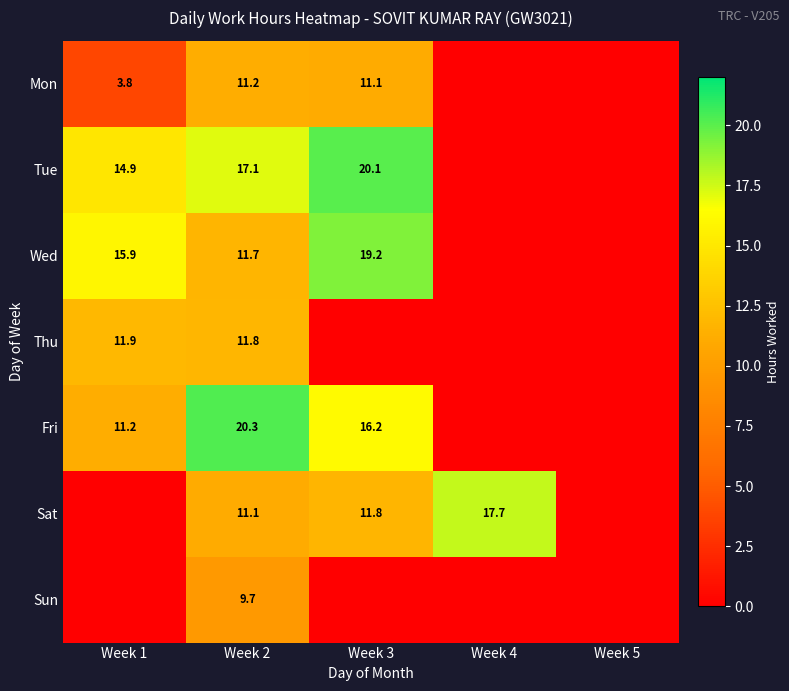

Is the value of Sat at Week 3 greater than the value of Wed at Week 1?

No